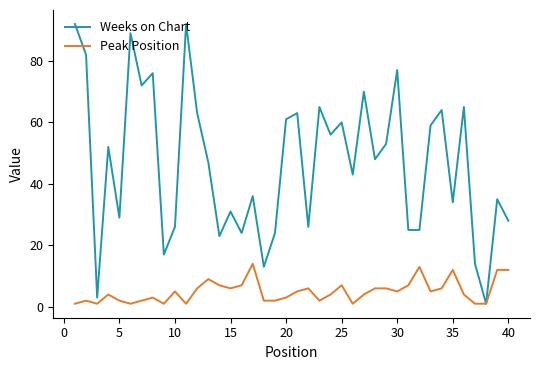

What is the maximum value for Peak Position?

14